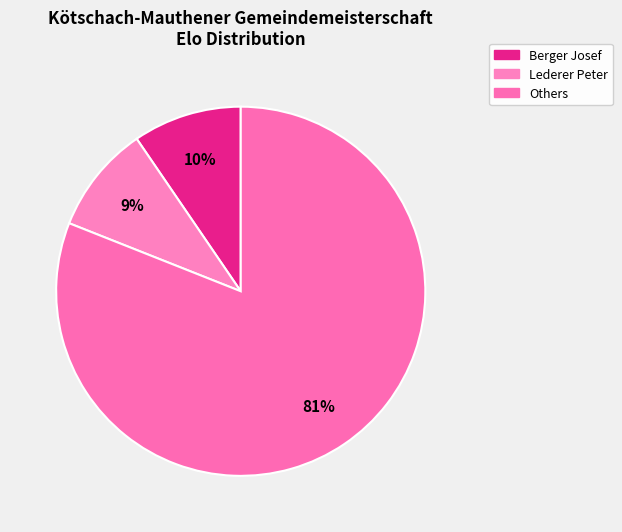

Is there any slice that represents more than half of the pie?

Yes